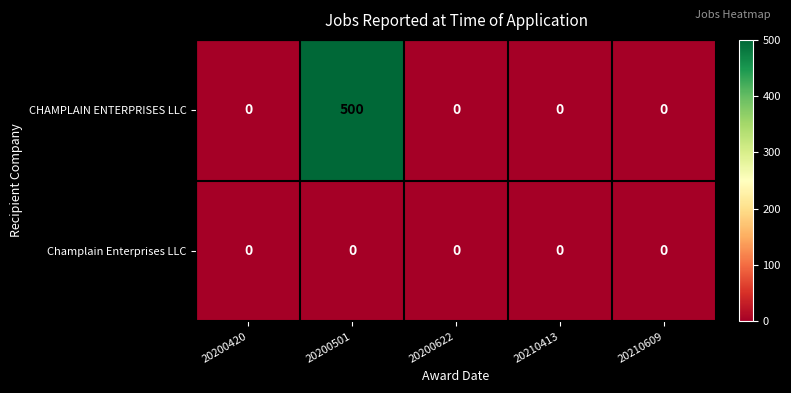

Which series has the largest total across all categories?

CHAMPLAIN ENTERPRISES LLC